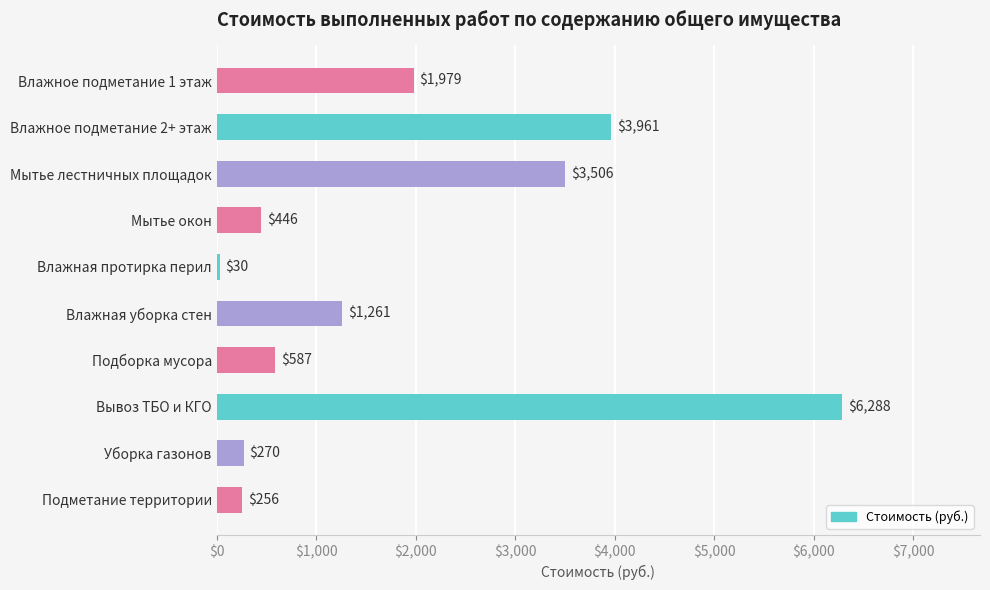

Which label corresponds to the largest value in the chart?

Вывоз ТБО и КГО